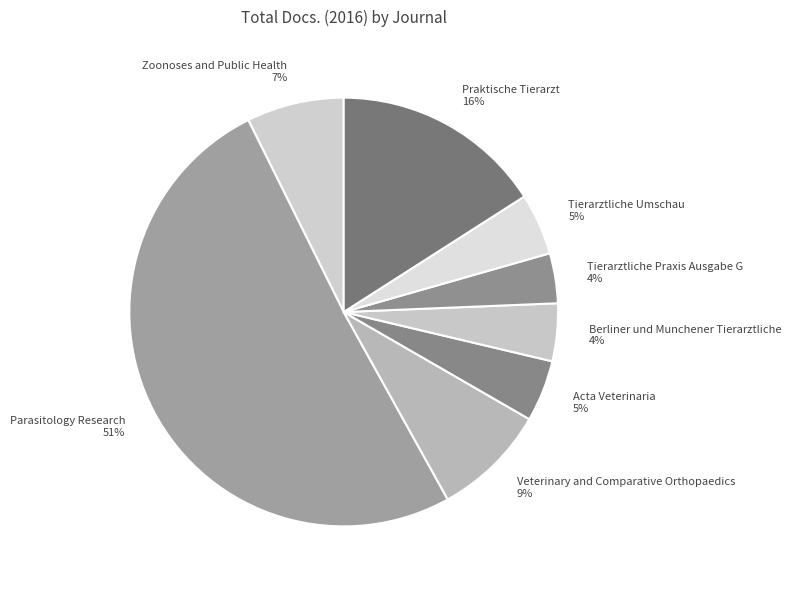

The Zoonoses and Public Health slice represents 7% of the pie. True or false?

True